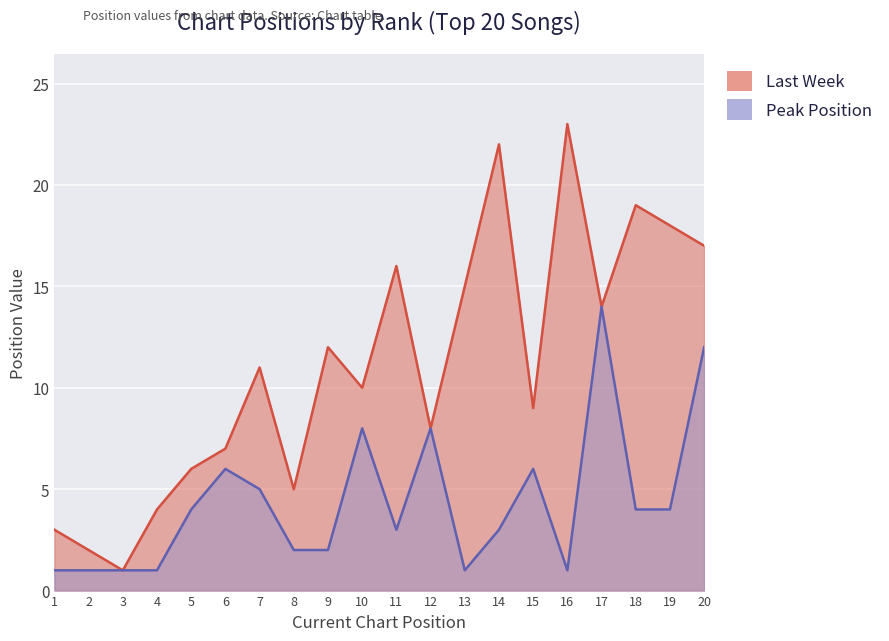

Between 5 and 8, which series saw the biggest shift?

Peak Position